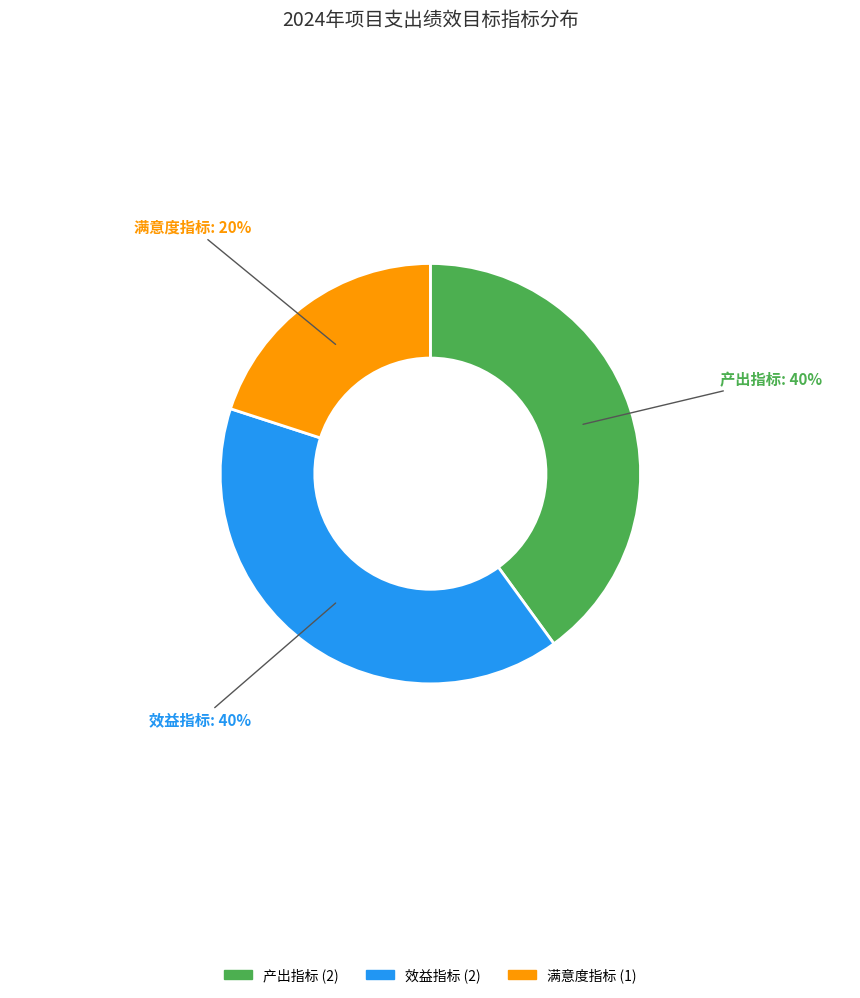

To the nearest percent, what is the difference between the 效益指标 and 满意度指标 slice percentages?

20%